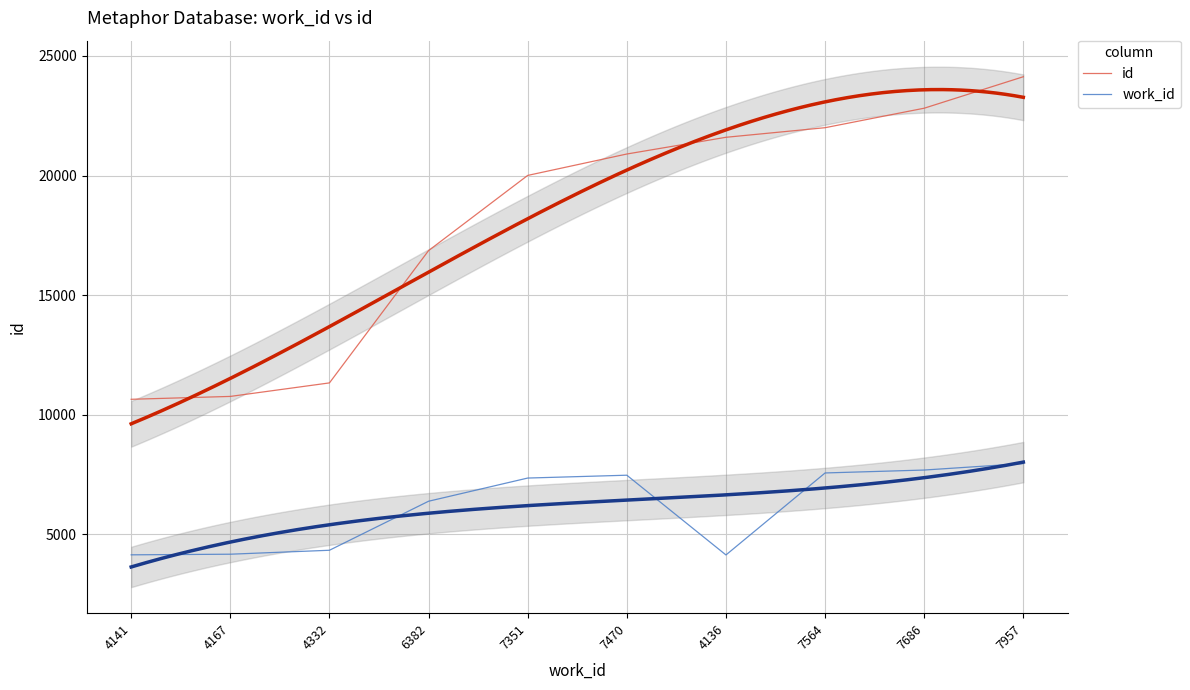

How many values in the id series are below 20899?

5